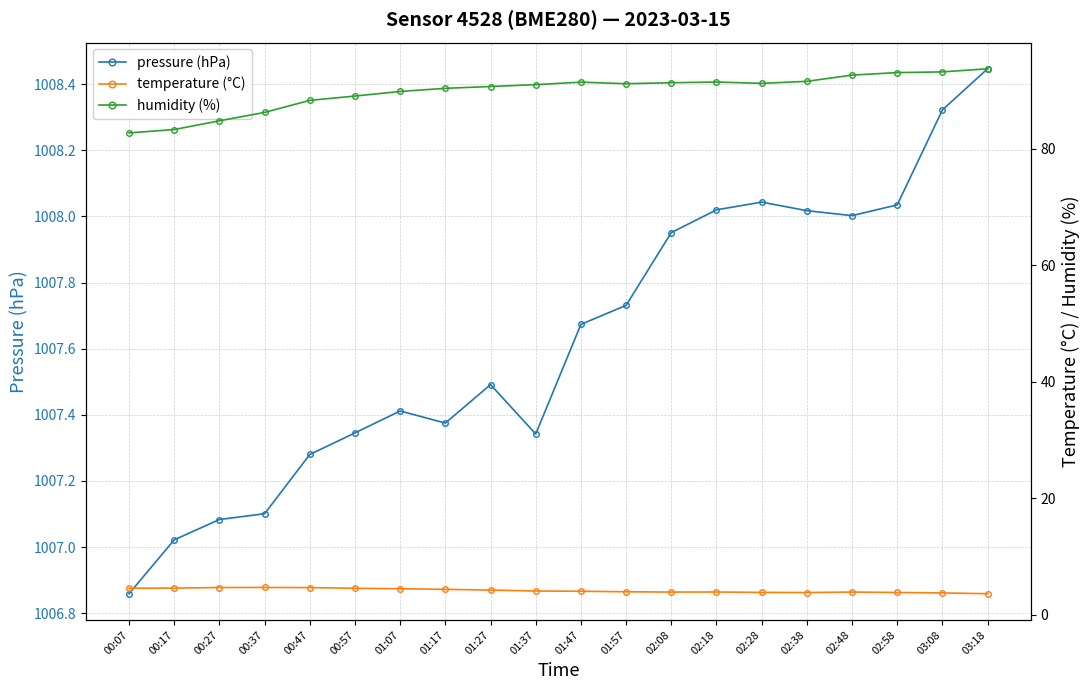

What value does the humidity (%) series have at 00:27?

84.8